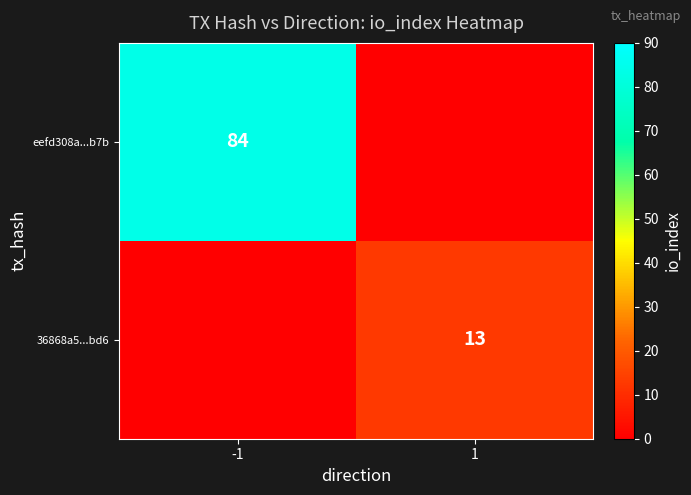

True or false: eefd308a...b7b has a value of 84 at -1.

True